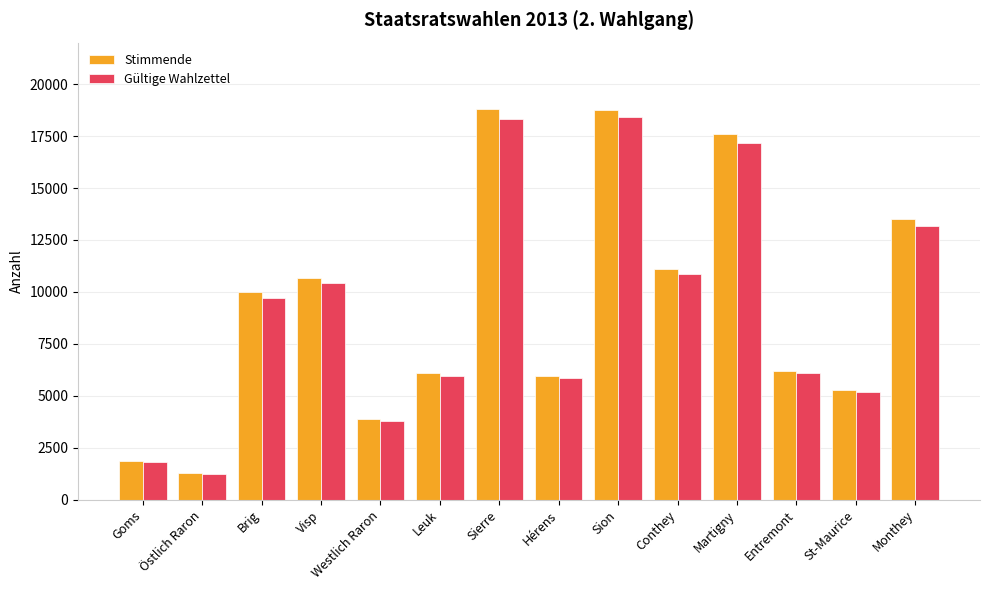

What are all the series names shown in the legend?

Stimmende, Gültige Wahlzettel